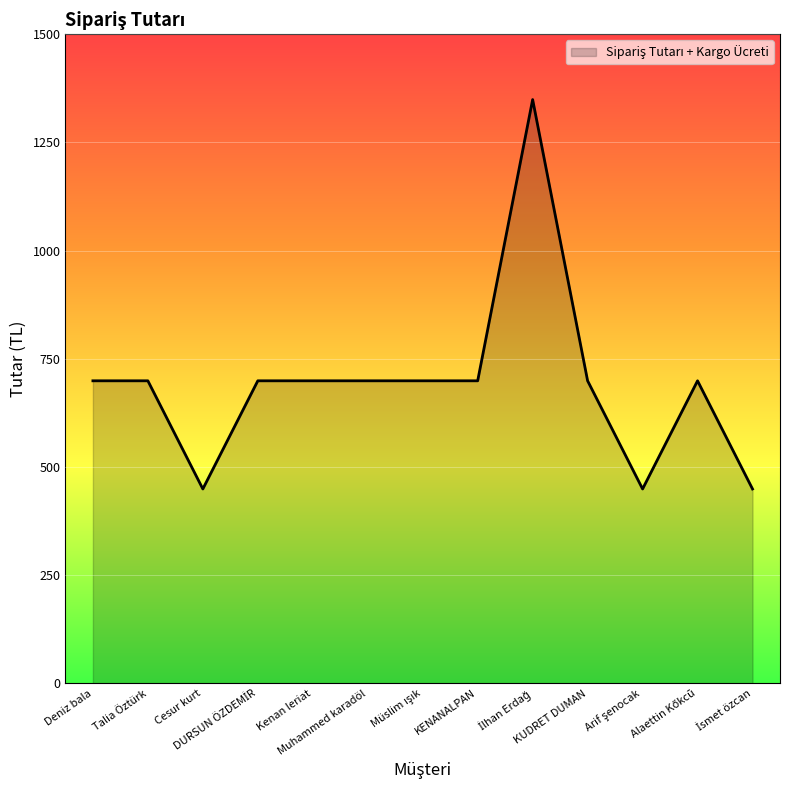

What is the minimum value shown in the chart?

449